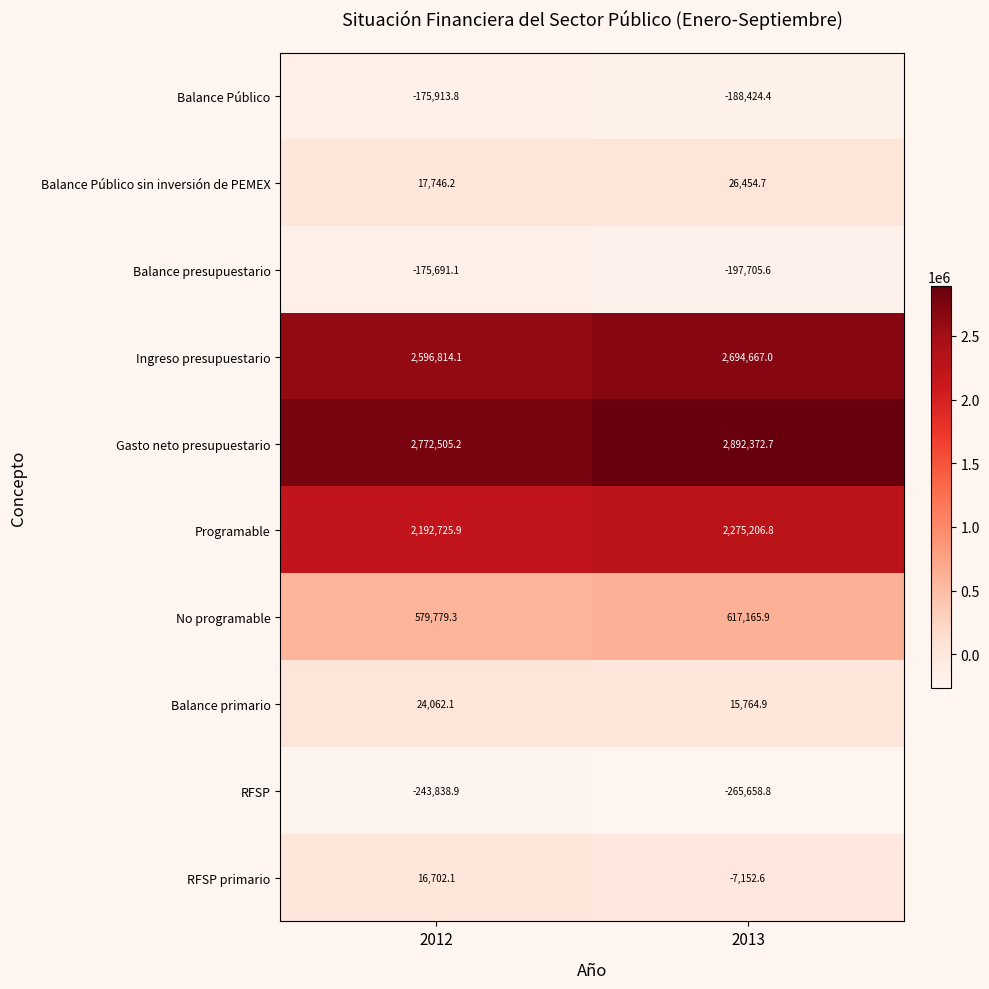

The value of RFSP primario at 2013 is -4783.3. True or false?

False